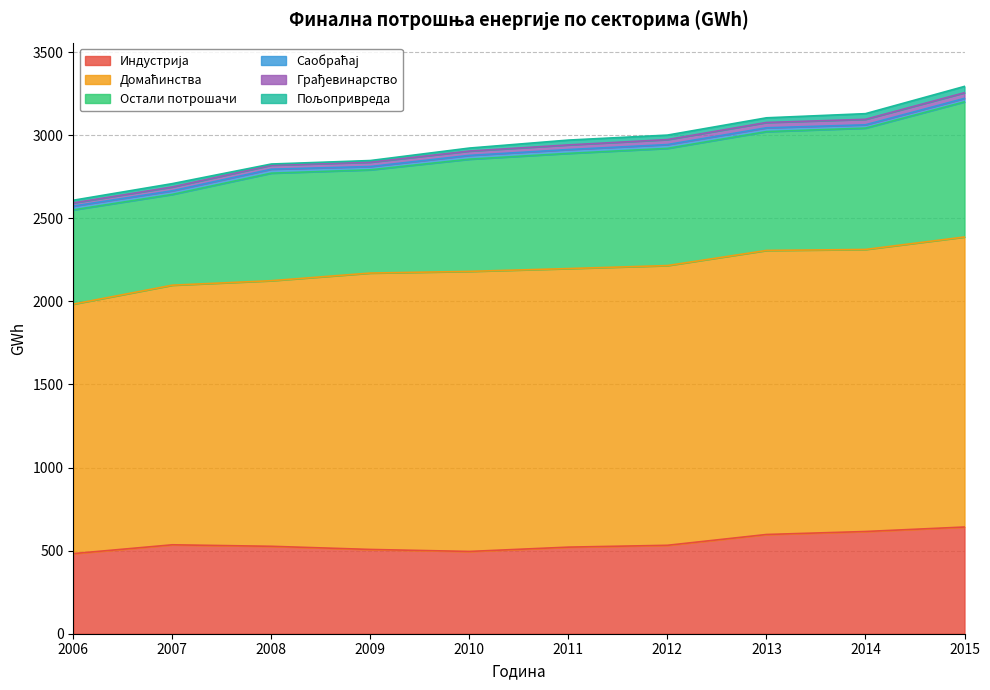

How many lines are shown in the chart?

6